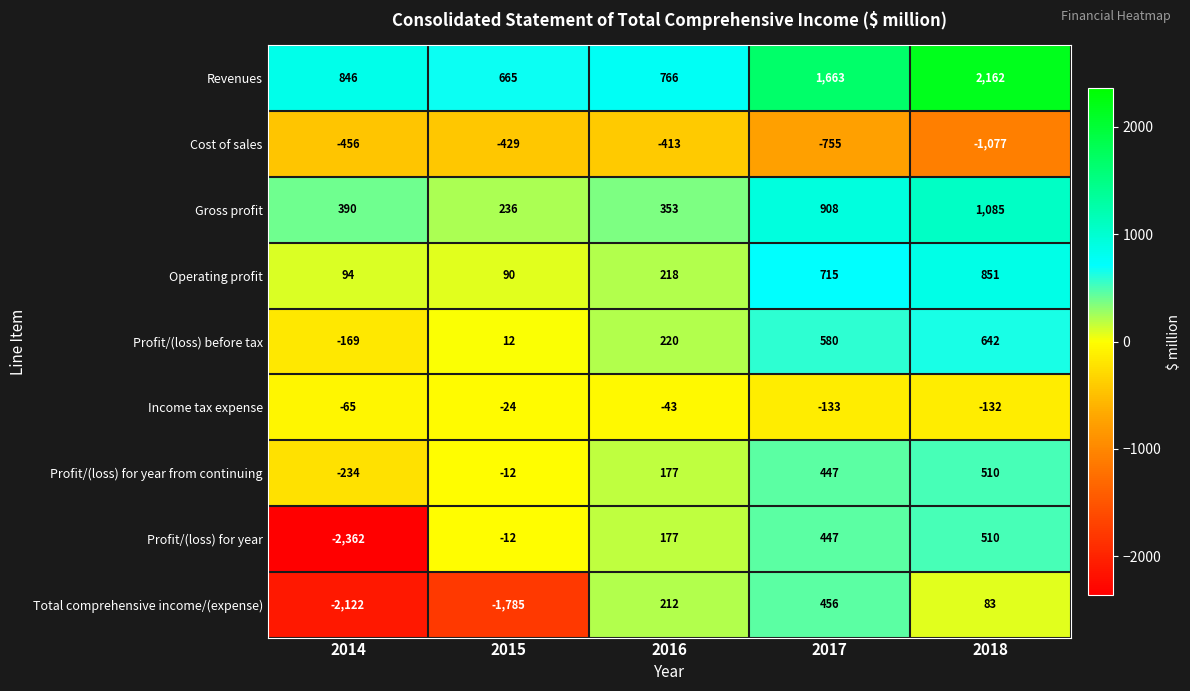

Which label corresponds to the smallest value in the chart?

2014